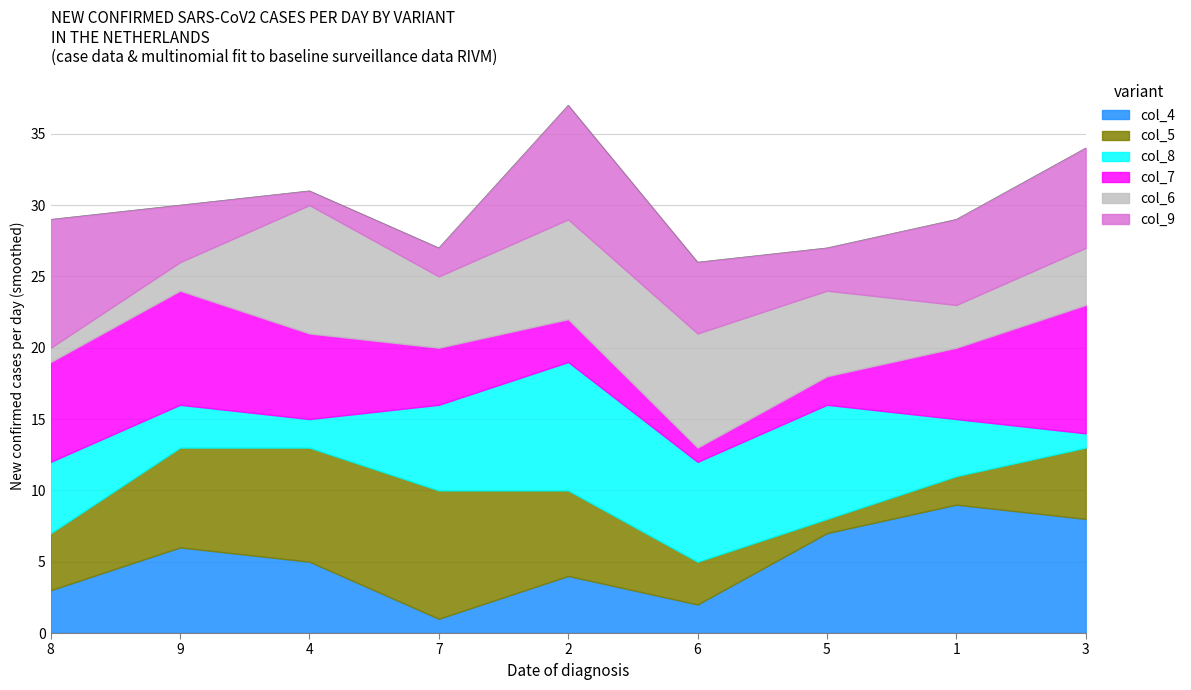

What is the label of the 3rd point from the right?

5